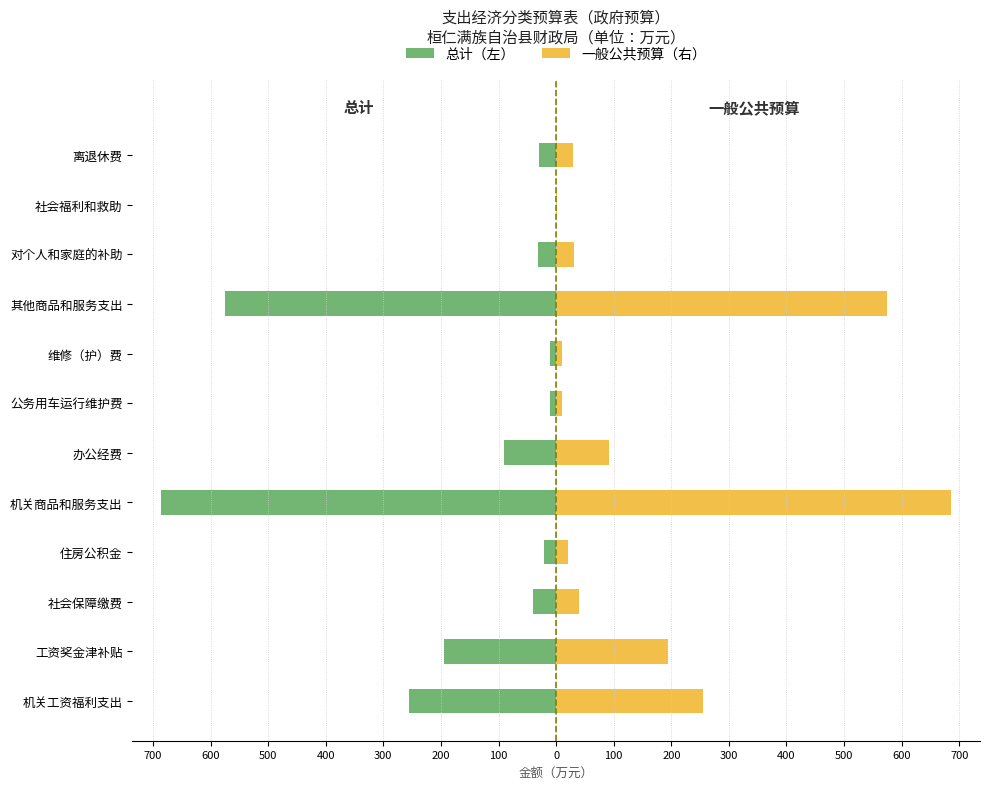

What is the highest value of the 一般公共预算（右） series?

686.0